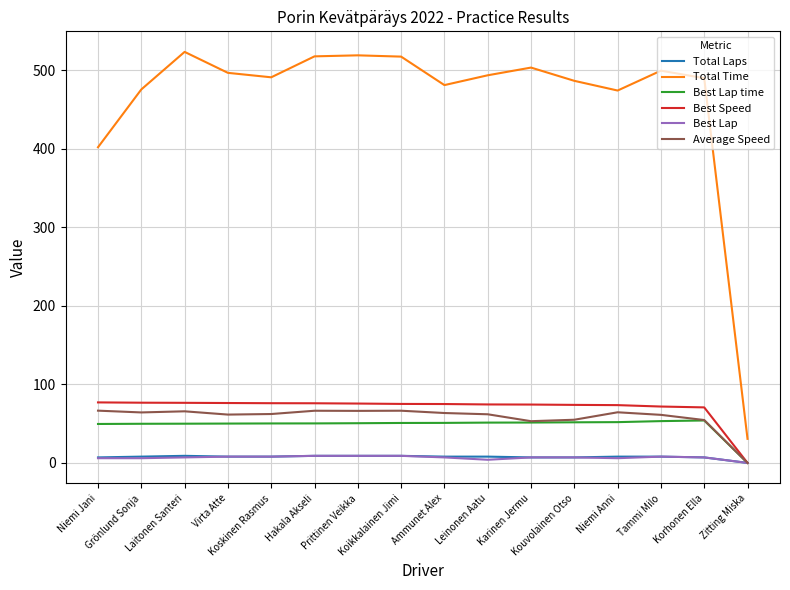

What position from the left is Leinonen Aatu?

10